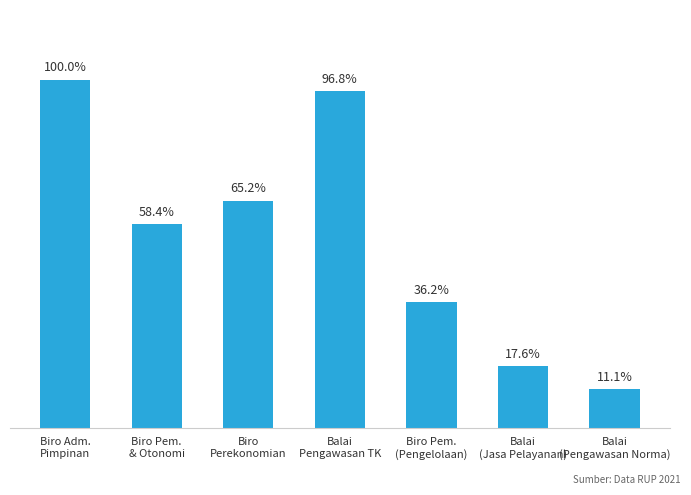

Reading right to left, list all the values displayed in this chart.

Balai
(Pengawasan Norma)=62020000	Balai
(Jasa Pelayanan)=98100000	Biro Pem.
(Pengelolaan)=201309000	Balai
Pengawasan TK=538650000	Biro
Perekonomian=363199000	Biro Pem.
& Otonomi=324900000	Biro Adm.
Pimpinan=556680000